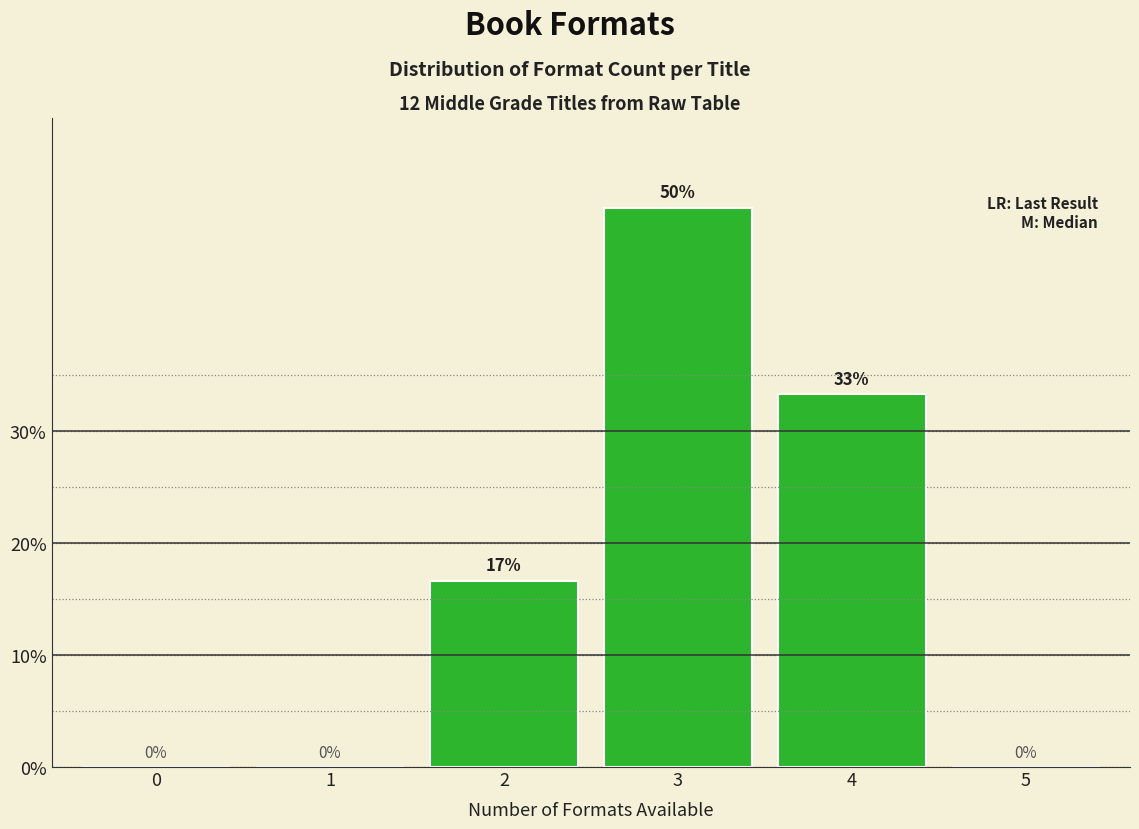

Which has a higher value, 0 or 3?

3